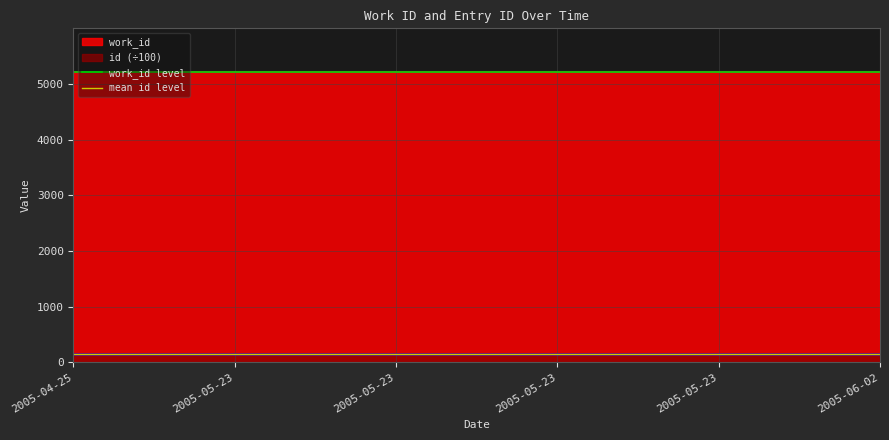

Reading left to right, what are all the values shown in this chart?

work_id level: 5214.0	5214.0
mean id level: 140.7	140.7